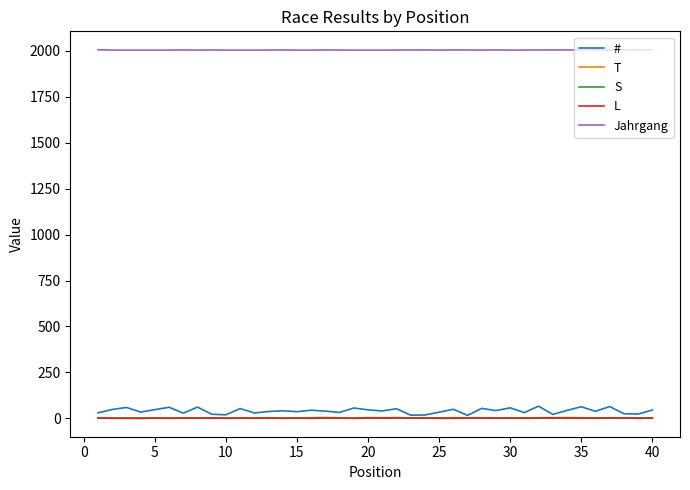

Which series has the widest spread of values?

#